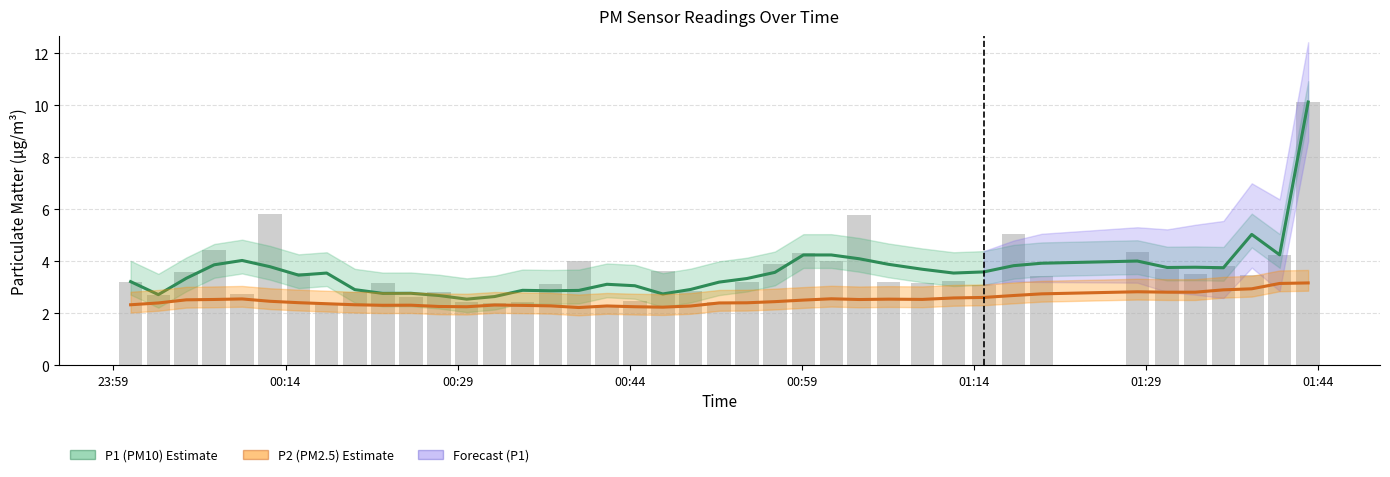

What is the average value of the P2 (PM2.5) series?

2.5